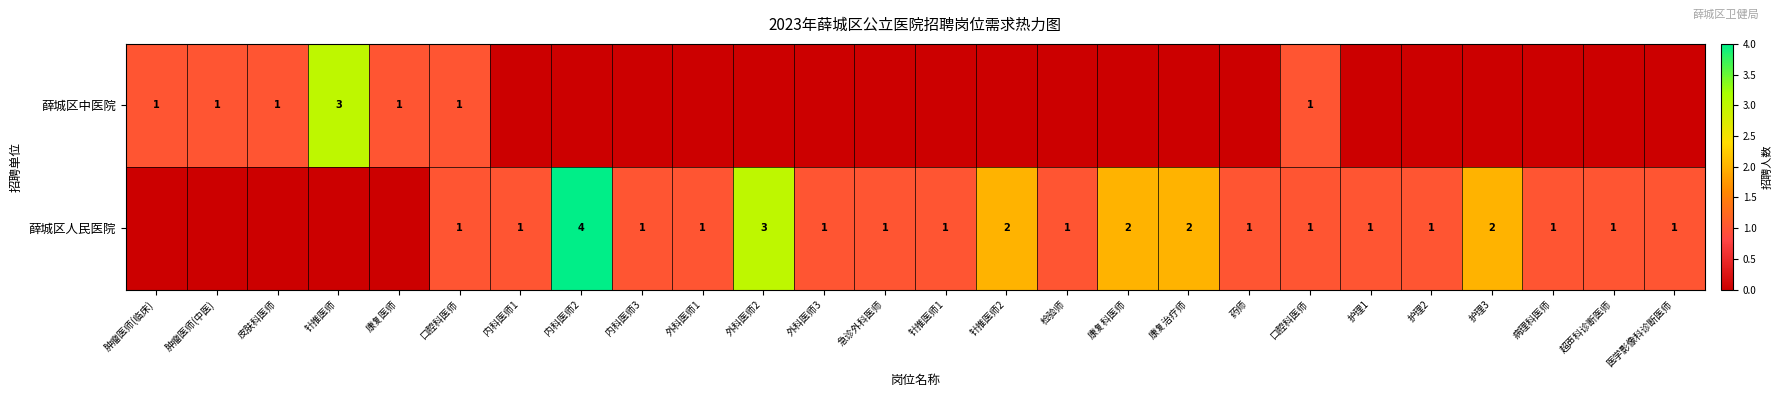

Which category has the highest value in the 薛城区中医院 series?

针推医师